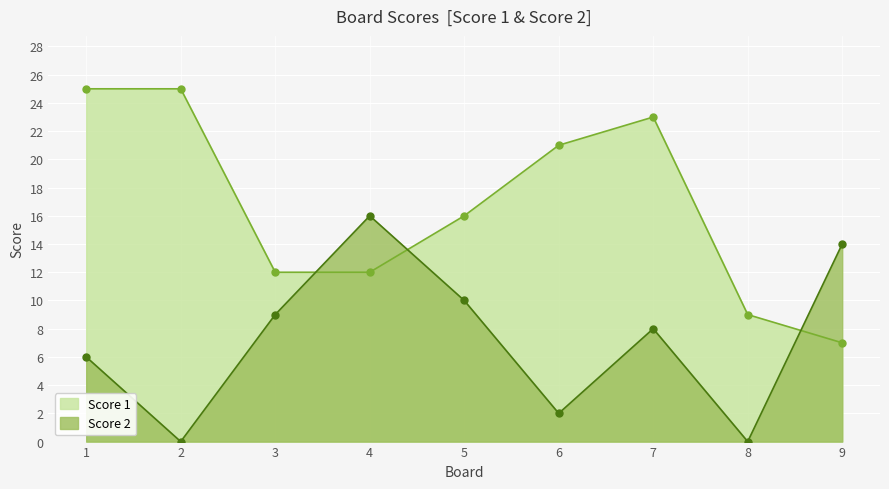

Where does the Score 1 series first go above 16?

1